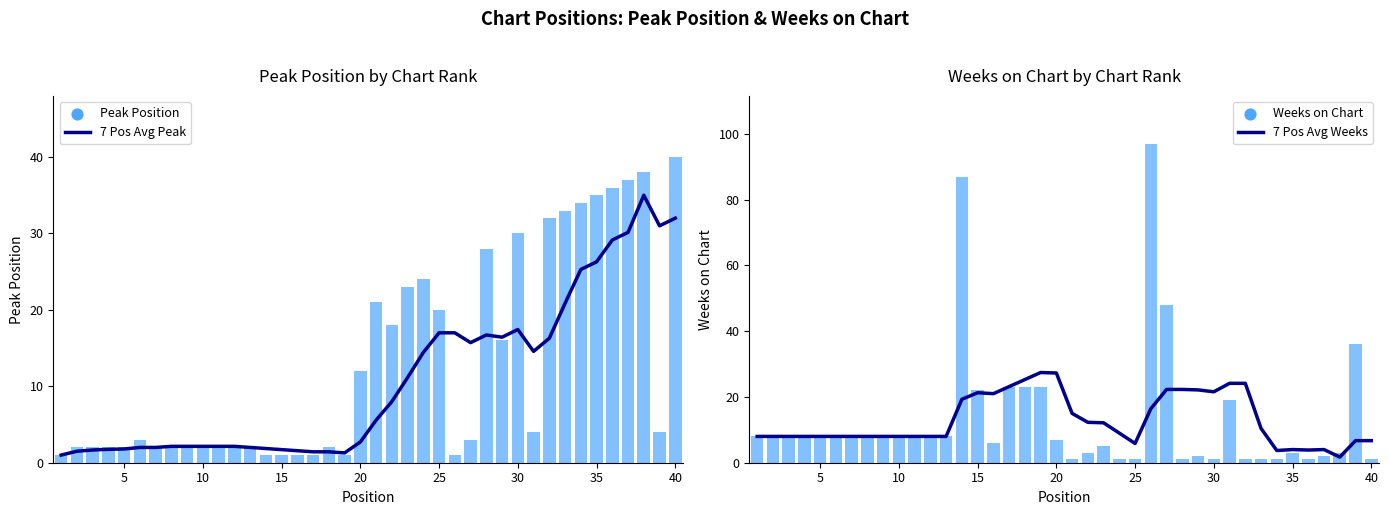

Which series has the largest total across all categories?

Weeks on Chart